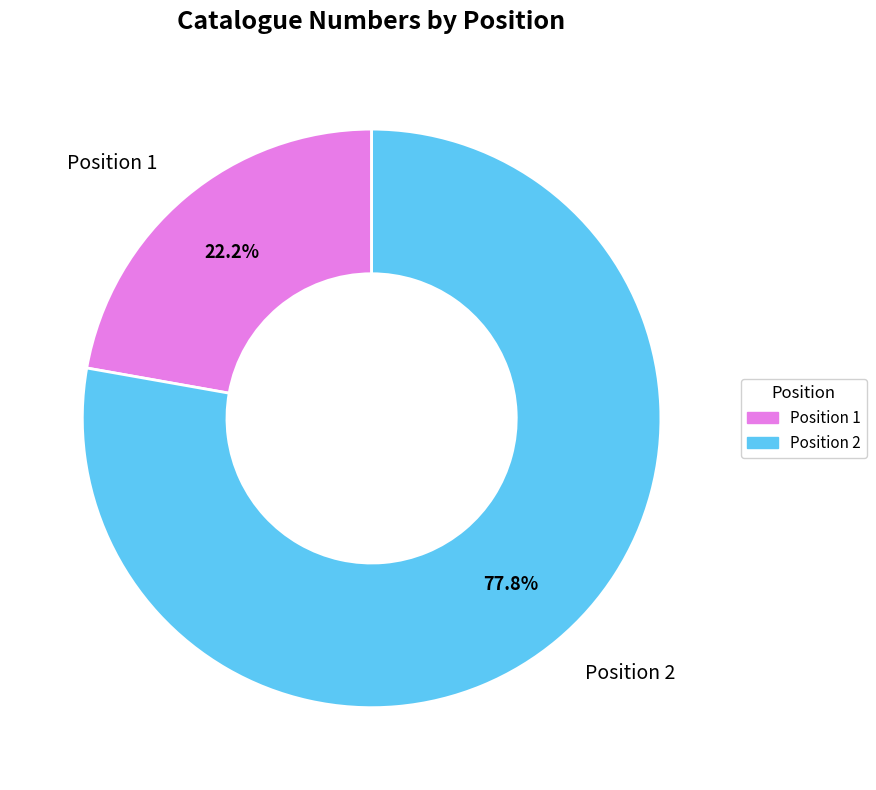

What is the ratio of the value at Position 1 to the value at Position 2?

0.3